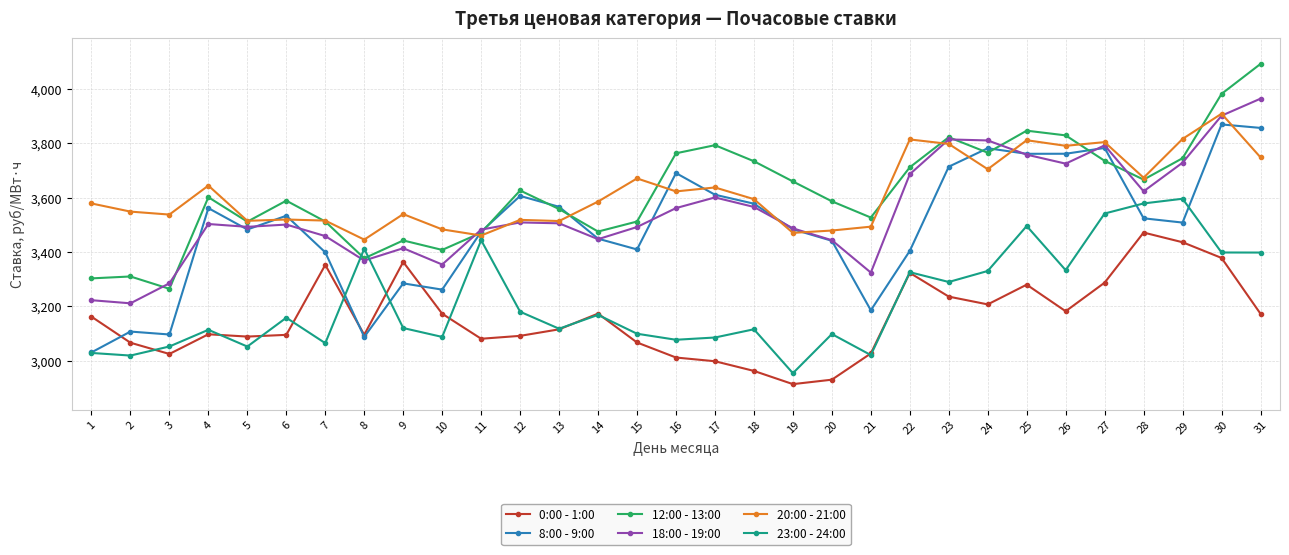

The value of 20:00 - 21:00 at 14 is 6036.0. True or false?

False